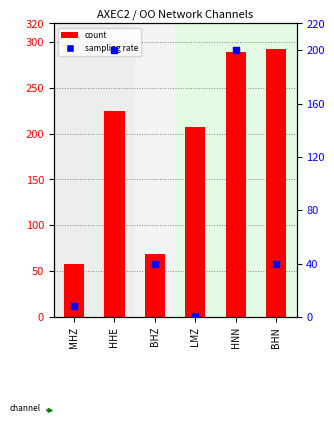

What are all the series names shown in the legend?

count, sampling rate